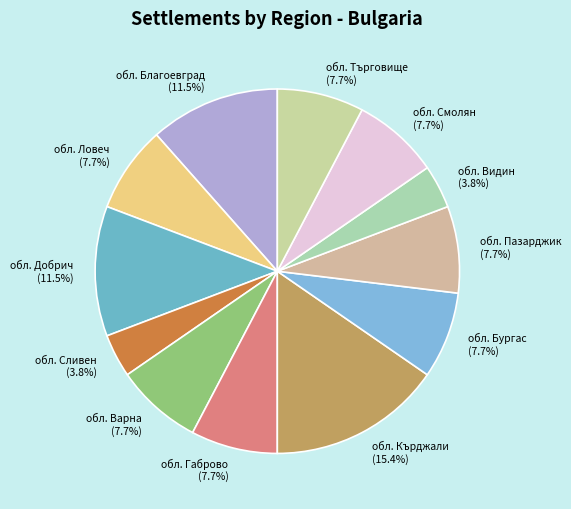

What is the total percentage of обл. Бургас and обл. Търговище?

15.4%